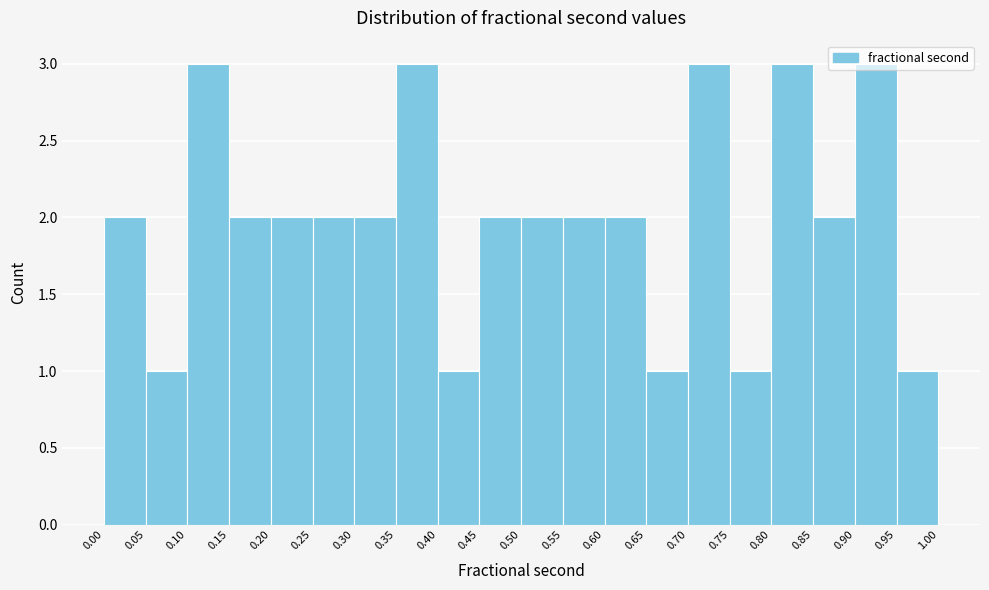

How tall is the bar that spans 0.20 to 0.25 on the x-axis? The values are not printed on the chart, so give them approximately, as read against the axis.

2